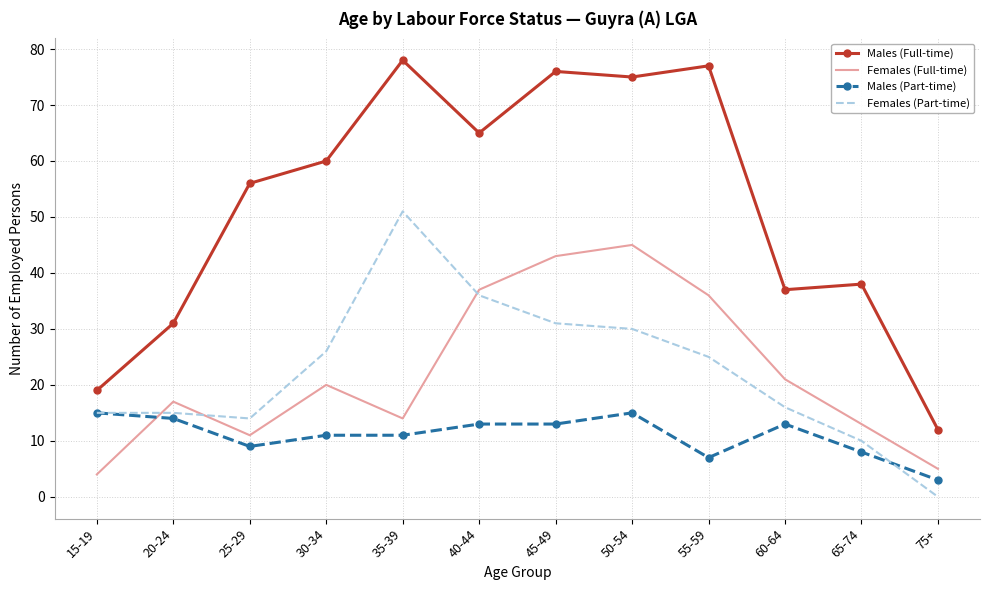

Where is the first local minimum for Females (Full-time)?

25-29